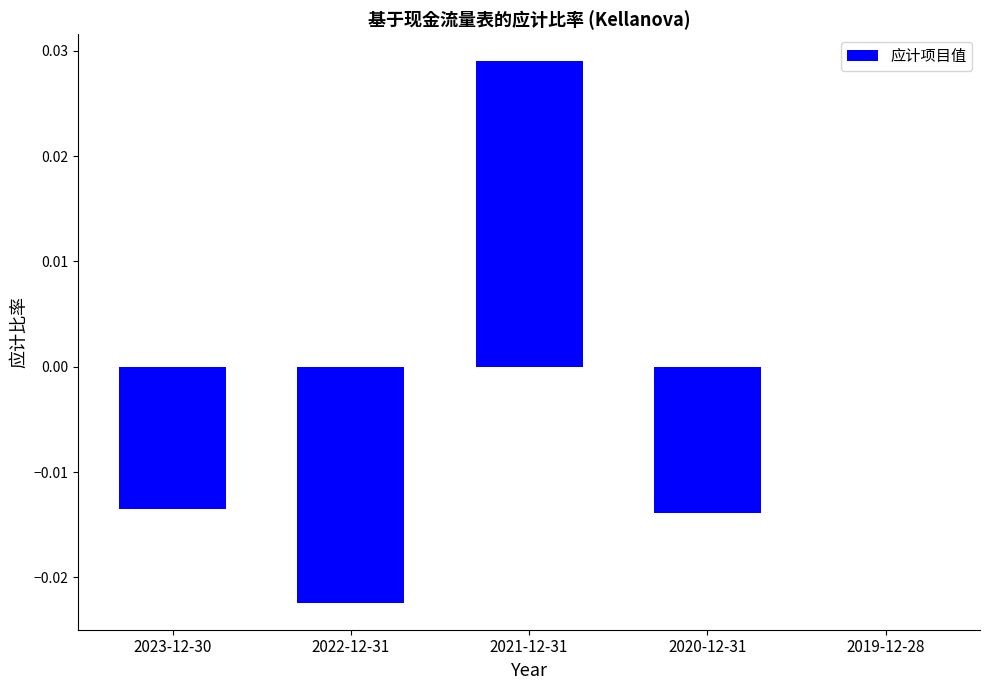

True or false: the data shows -0.0 at 2022-12-31.

True